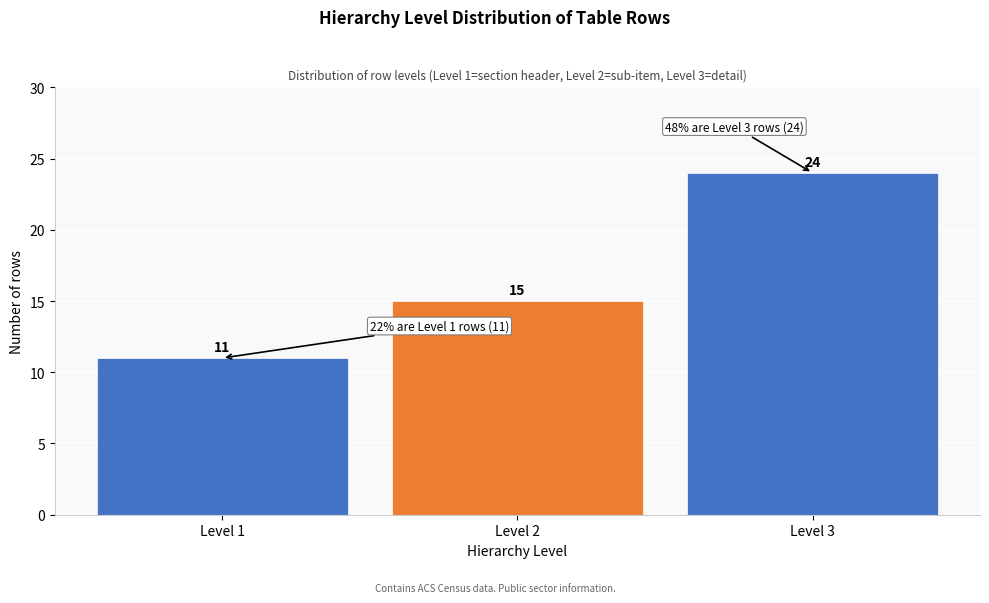

Reading left to right, transcribe all the data shown in this chart.

Level 1=11	Level 2=15	Level 3=24